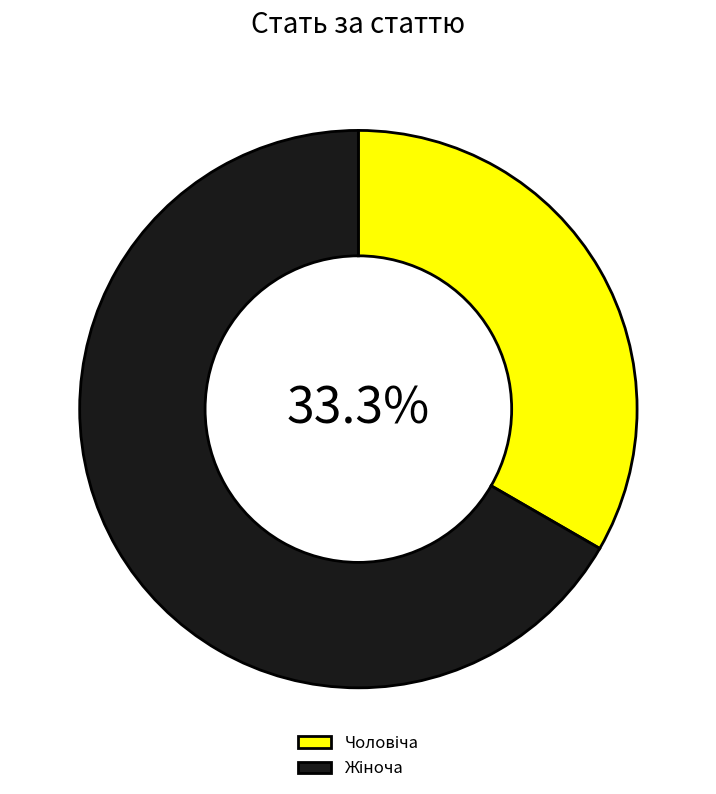

Does any single category account for the majority?

Yes